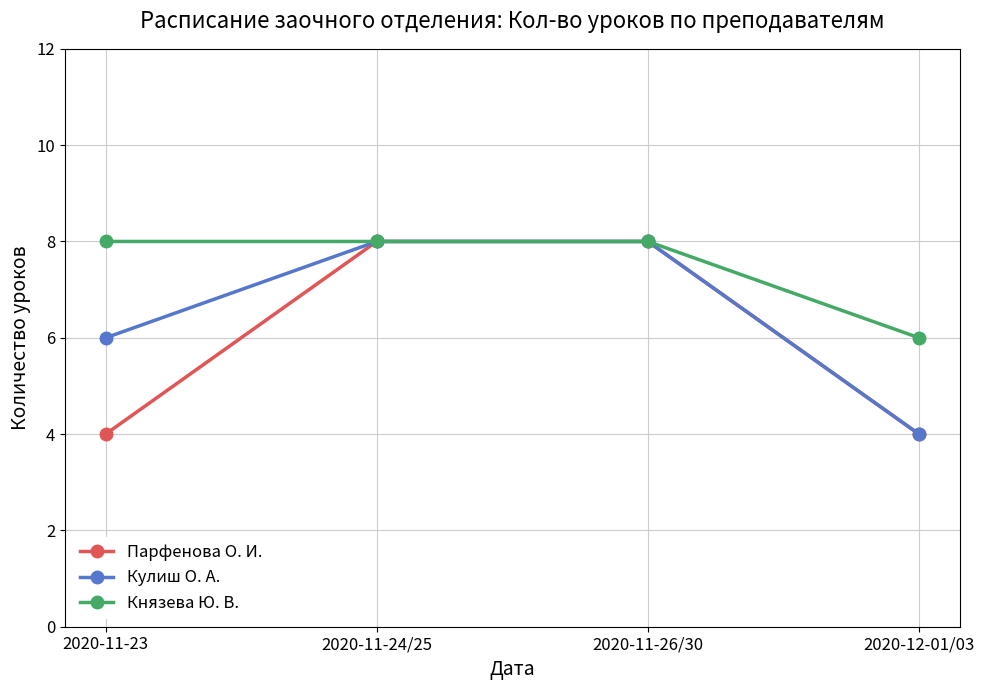

What is the difference between the maximum and minimum values in the Кулиш О. А. series?

4